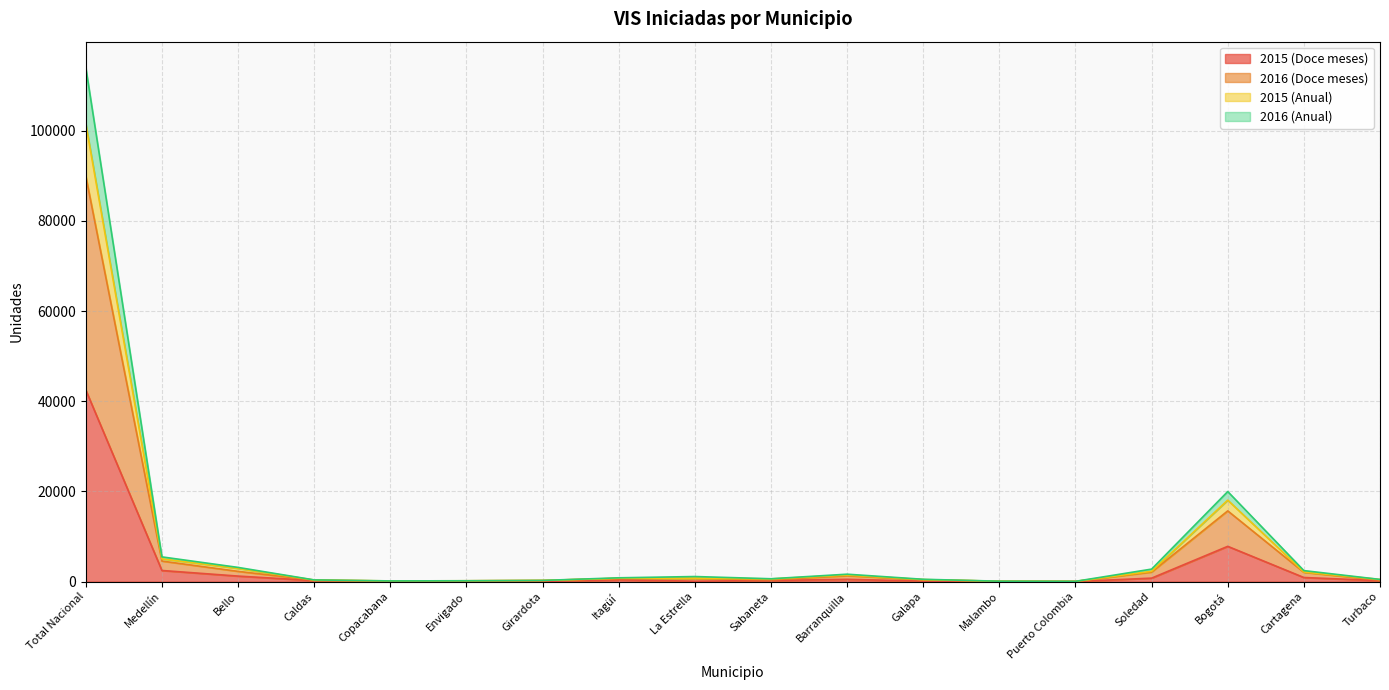

Is the value of 2016 (Doce meses) at Medellín greater than the value of 2016 (Anual) at Galapa?

Yes